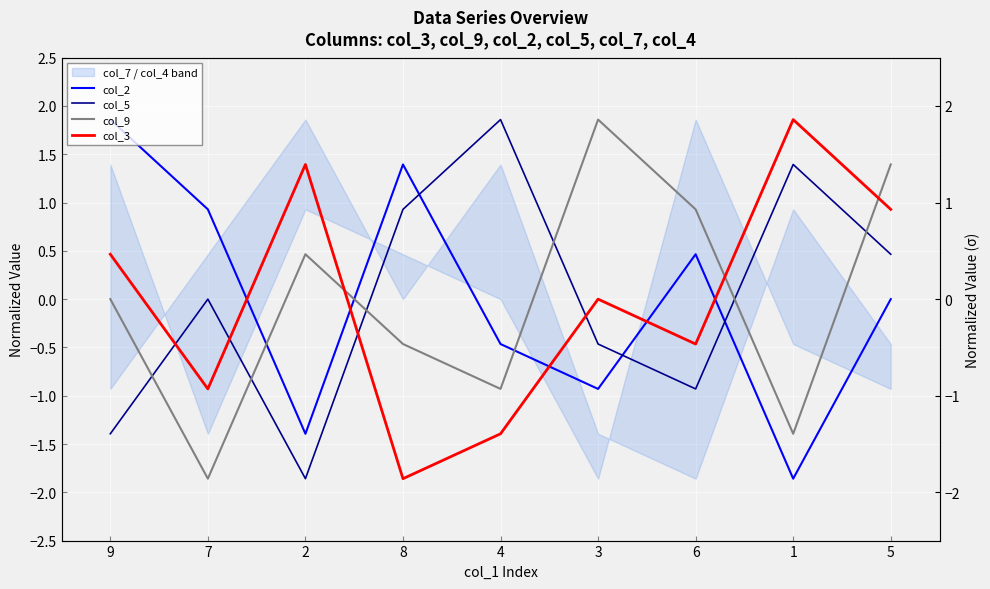

How many interior local peaks does the col_9 series have?

2